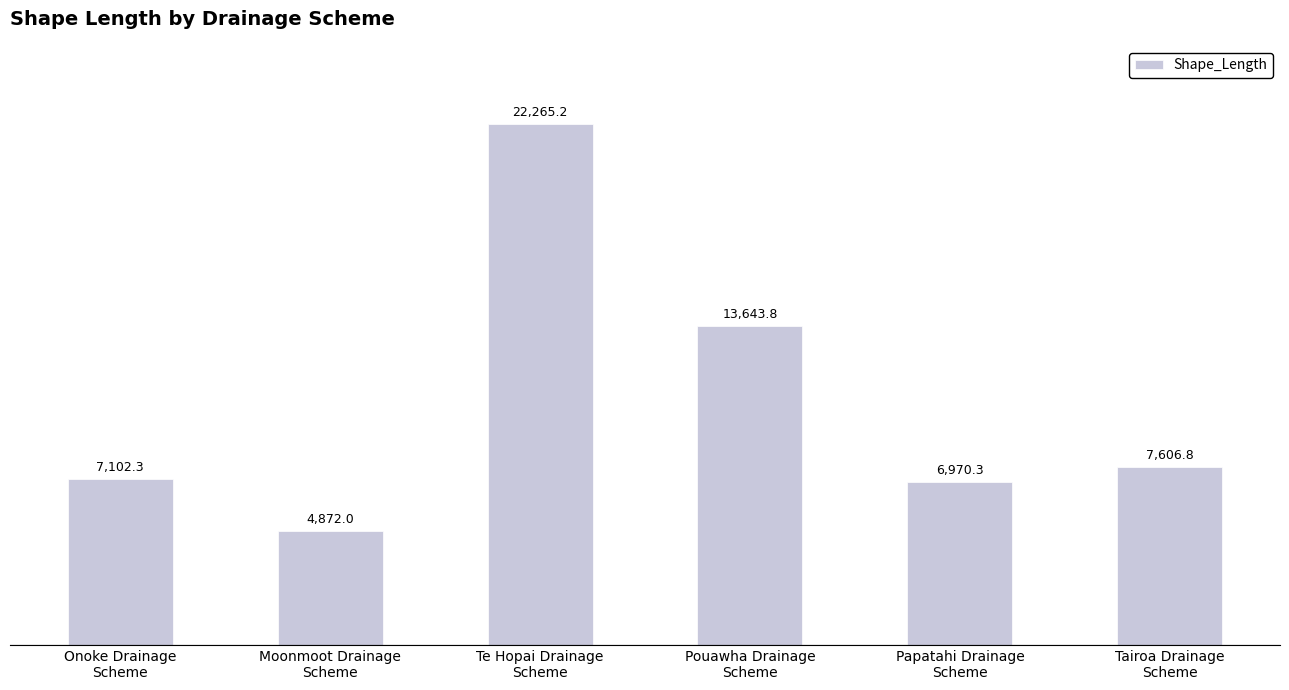

What is the greatest value displayed?

22265.2